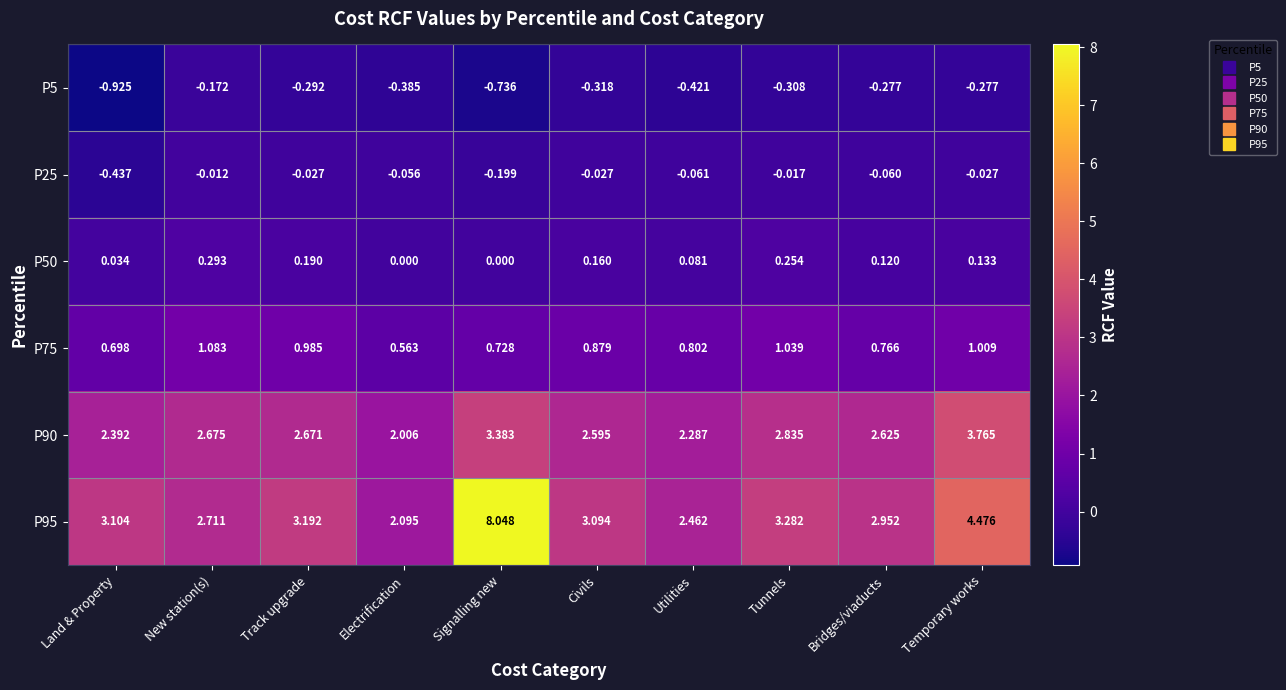

Is the value of P25 at Electrification greater than the value of P75 at Bridges/viaducts?

No